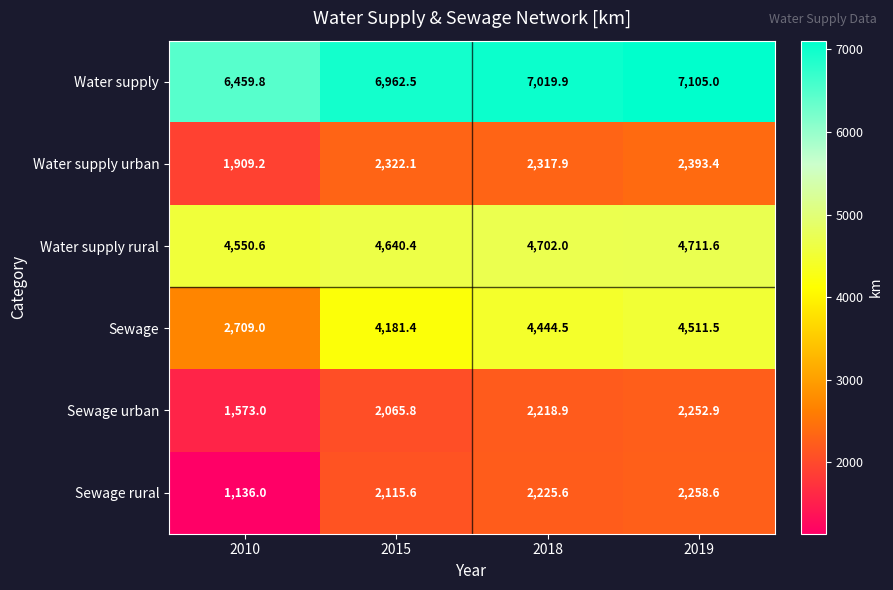

The Sewage series shows 4511.5 at 2019. True or false?

True